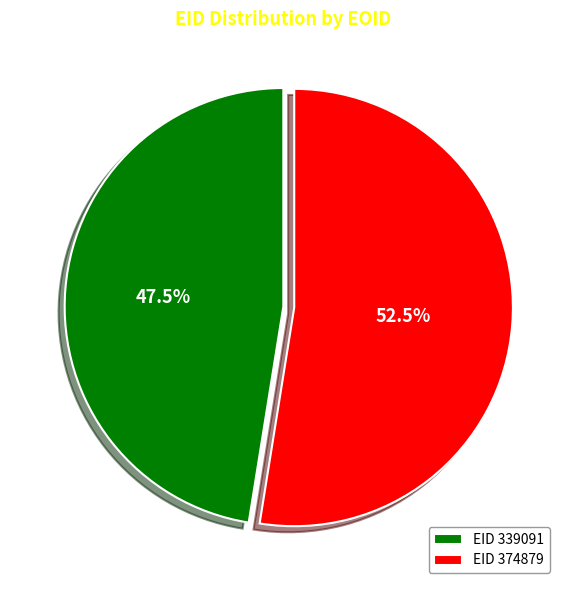

Does EID 339091 represent more than half of the total?

No